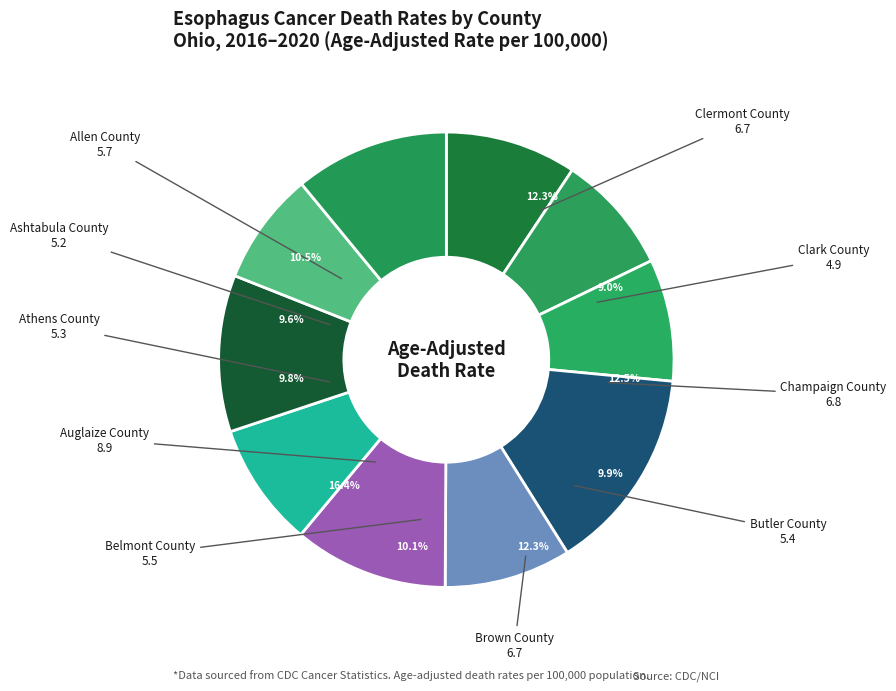

Does Ashtabula County represent more than half of the total?

No